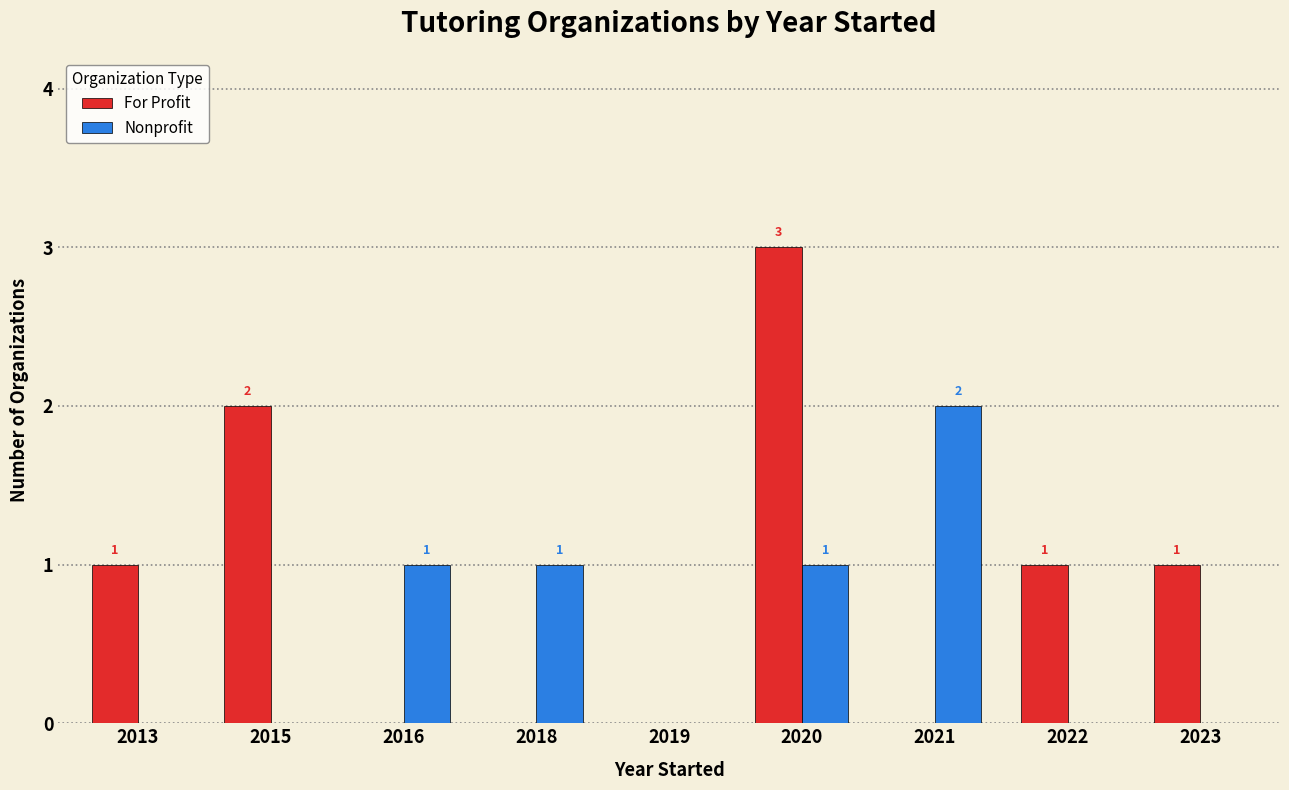

Which series has the widest spread of values?

For Profit